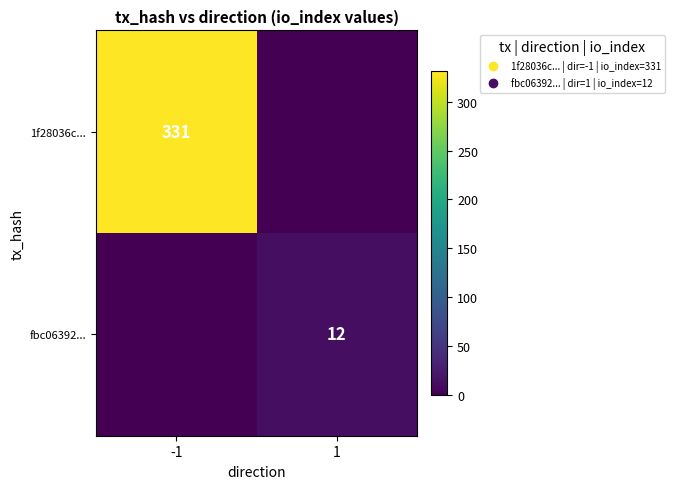

What is the spread (max minus min) of values at -1?

331